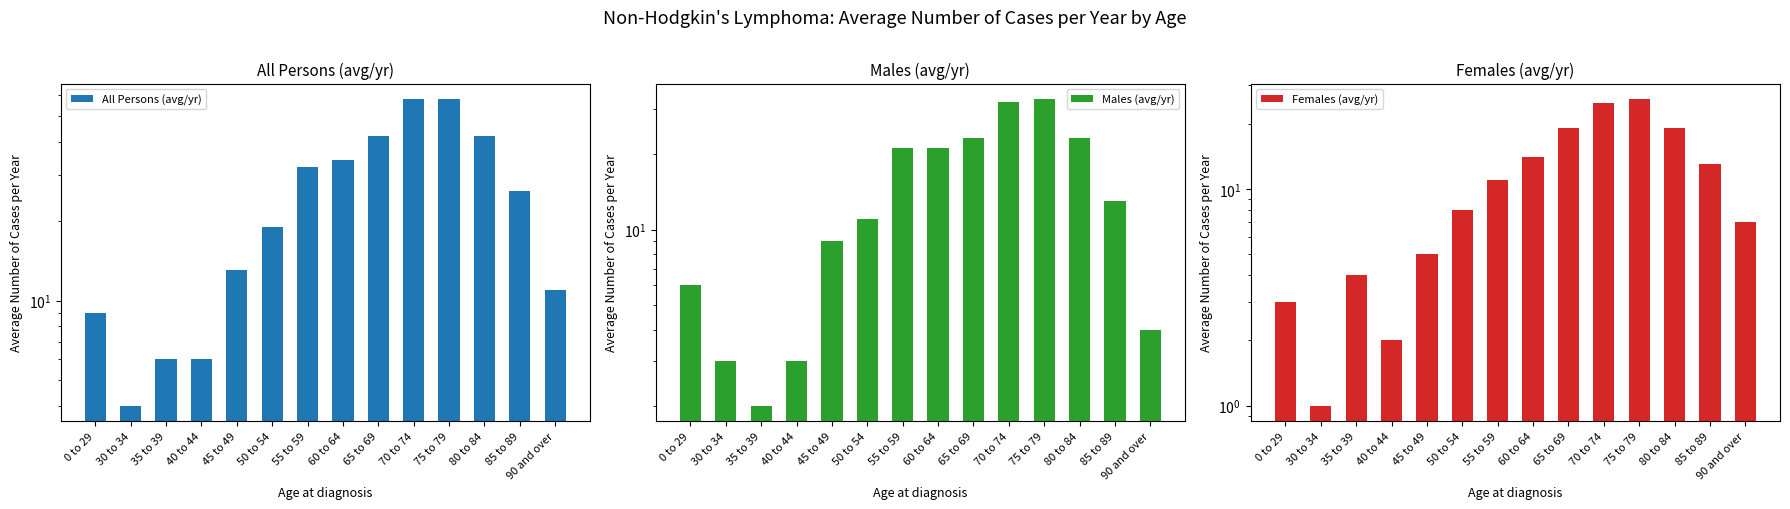

Reading left to right, what are all the values shown in this chart?

All Persons (avg/yr): 9	4	6	6	13	19	32	34	42	58	58	42	26	11
Males (avg/yr): 6	3	2	3	9	11	21	21	23	32	33	23	13	4
Females (avg/yr): 3	1	4	2	5	8	11	14	19	25	26	19	13	7